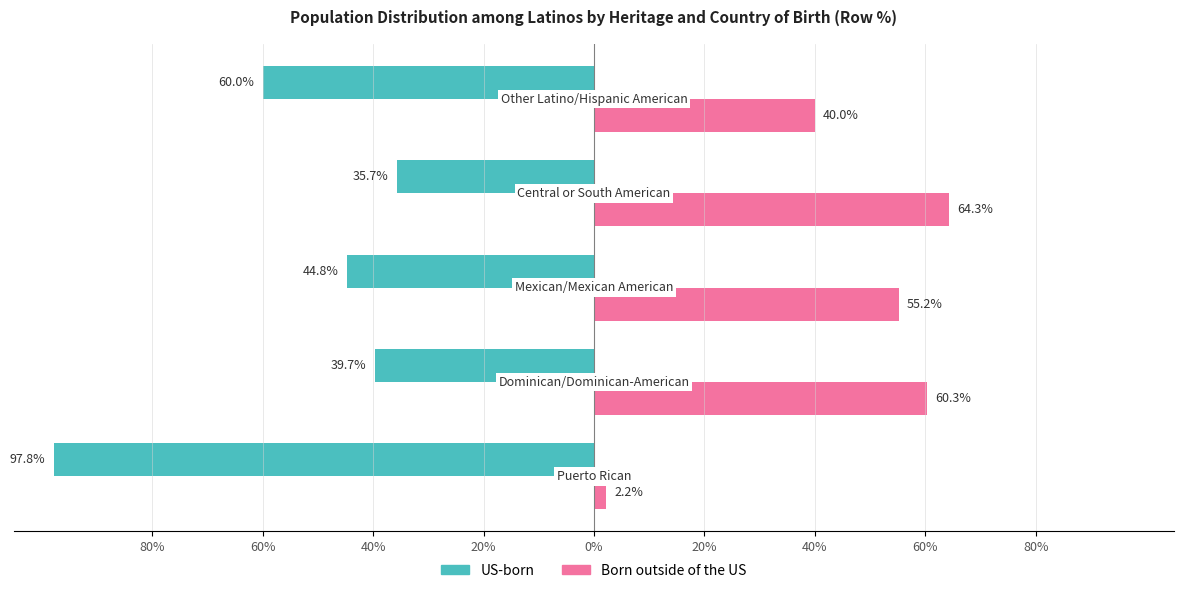

What are all the series names shown in the legend?

US-born, Born outside of the US